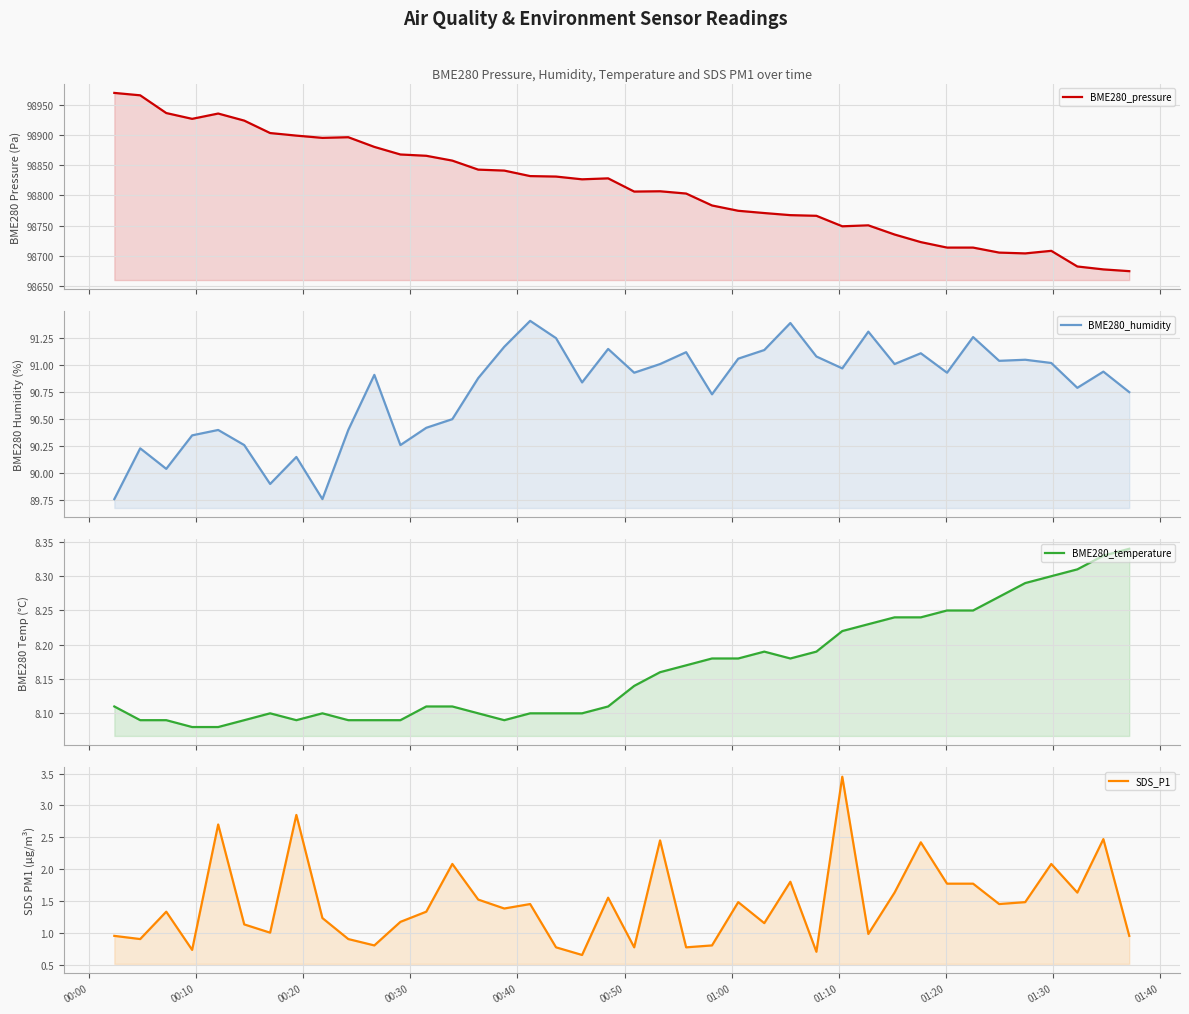

How many interior local valleys does the BME280_pressure series have?

6